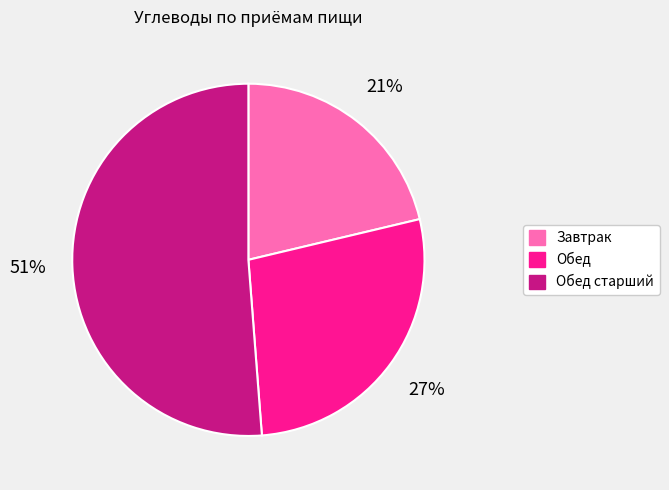

To the nearest percent, what portion does Завтрак represent?

21%